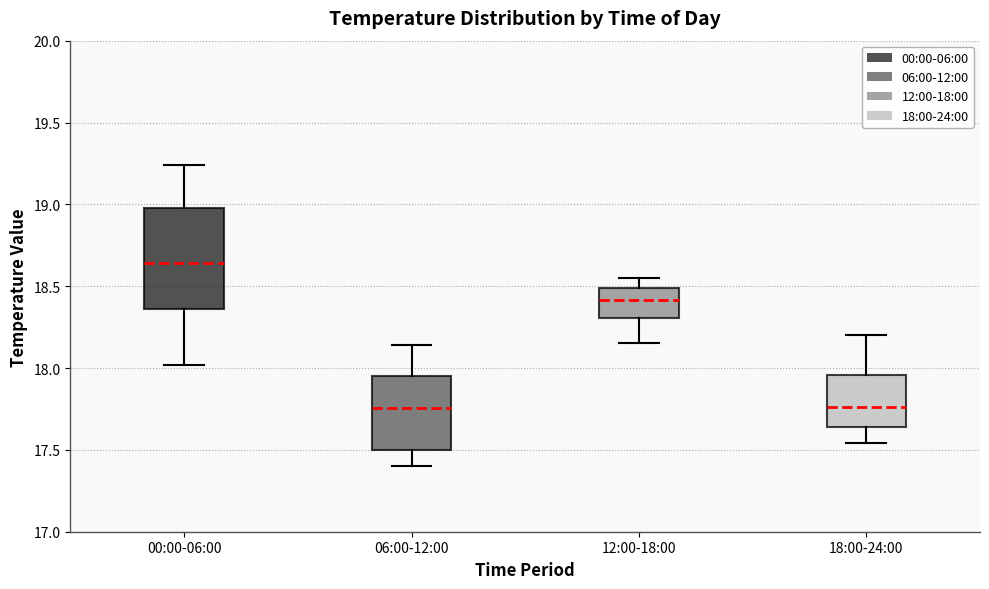

Reading left to right, read every box against the y-axis: the position of its median line, the range the box covers, and the ends of its whiskers. The values are not printed on the chart, so give them approximately, as read against the axis.

00:00-06:00: median 18.65, box 18.35 to 19.00, whiskers 18.00 to 19.25
06:00-12:00: median 17.75, box 17.50 to 17.95, whiskers 17.40 to 18.15
12:00-18:00: median 18.40, box 18.30 to 18.50, whiskers 18.15 to 18.55
18:00-24:00: median 17.75, box 17.65 to 17.95, whiskers 17.55 to 18.20